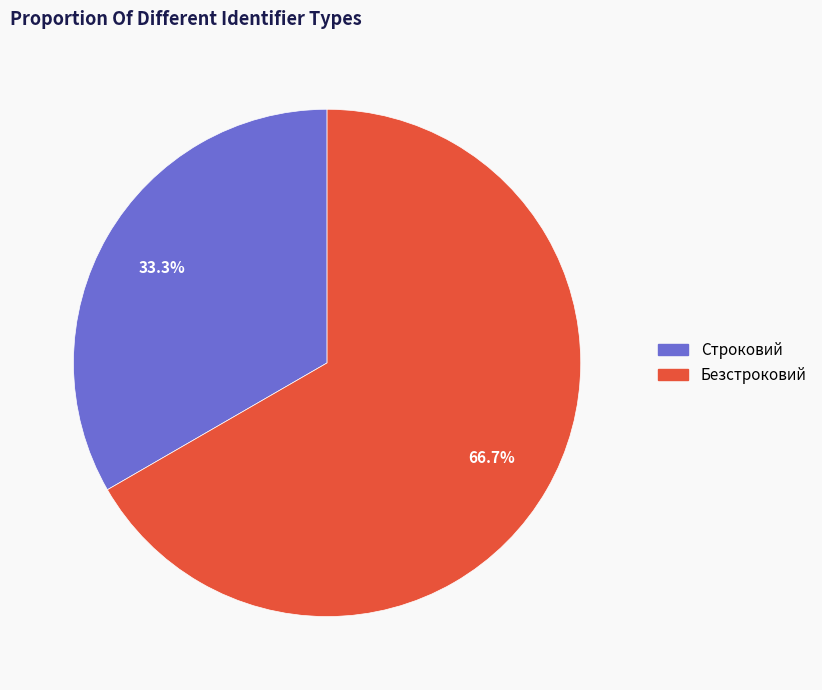

What percentage do Безстроковий and Строковий together represent?

100.0%